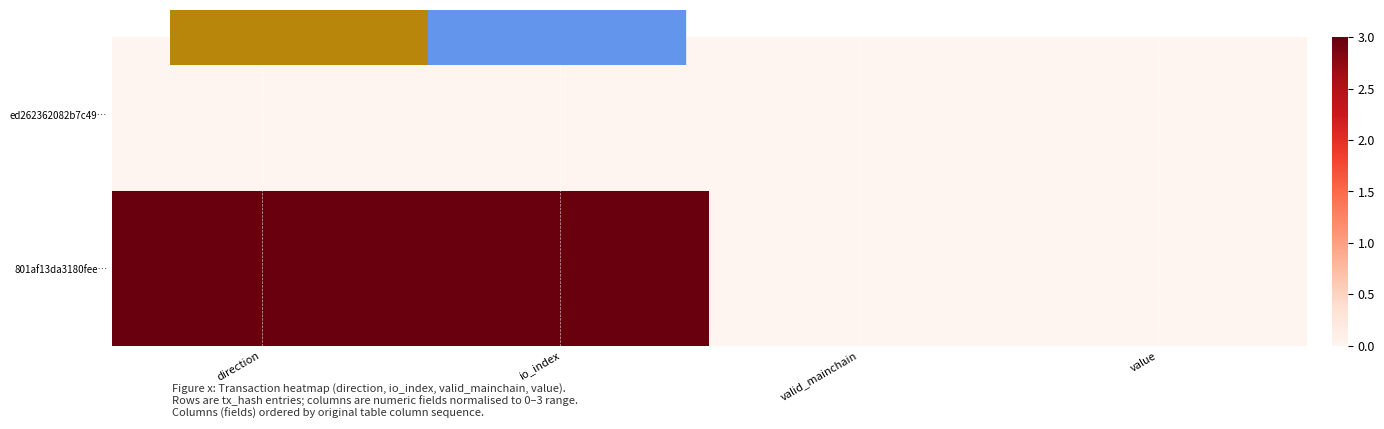

List the series in order of their peak value, lowest first.

ed262362082b7c49…, 801af13da3180fee…